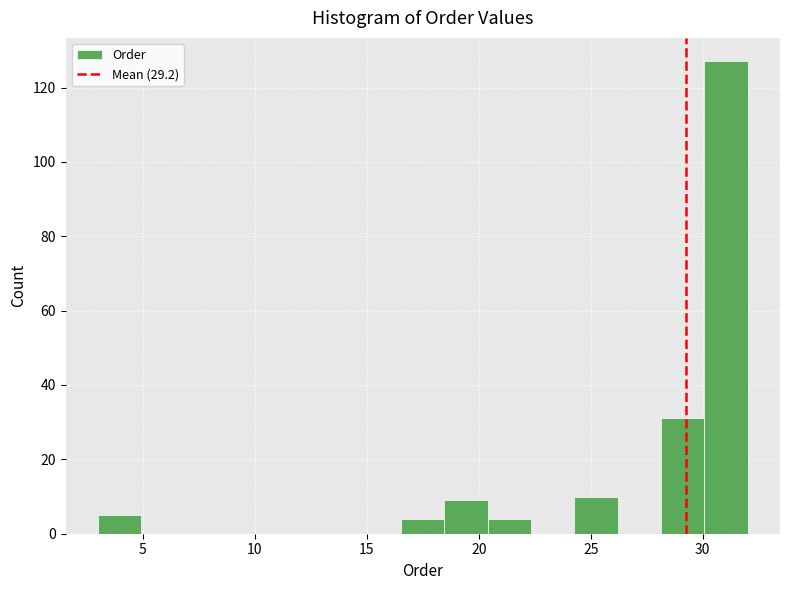

Read against the x-axis, roughly where is the centre of the tallest bar?

31.0